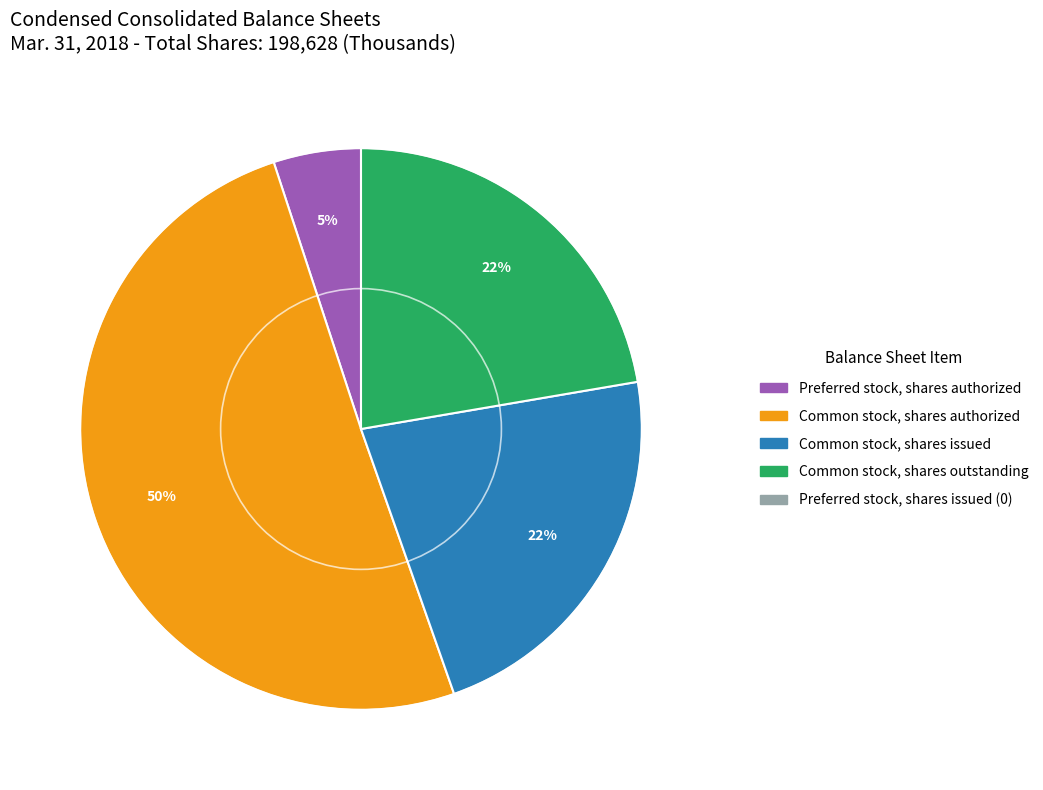

Does any single category account for the majority?

Yes